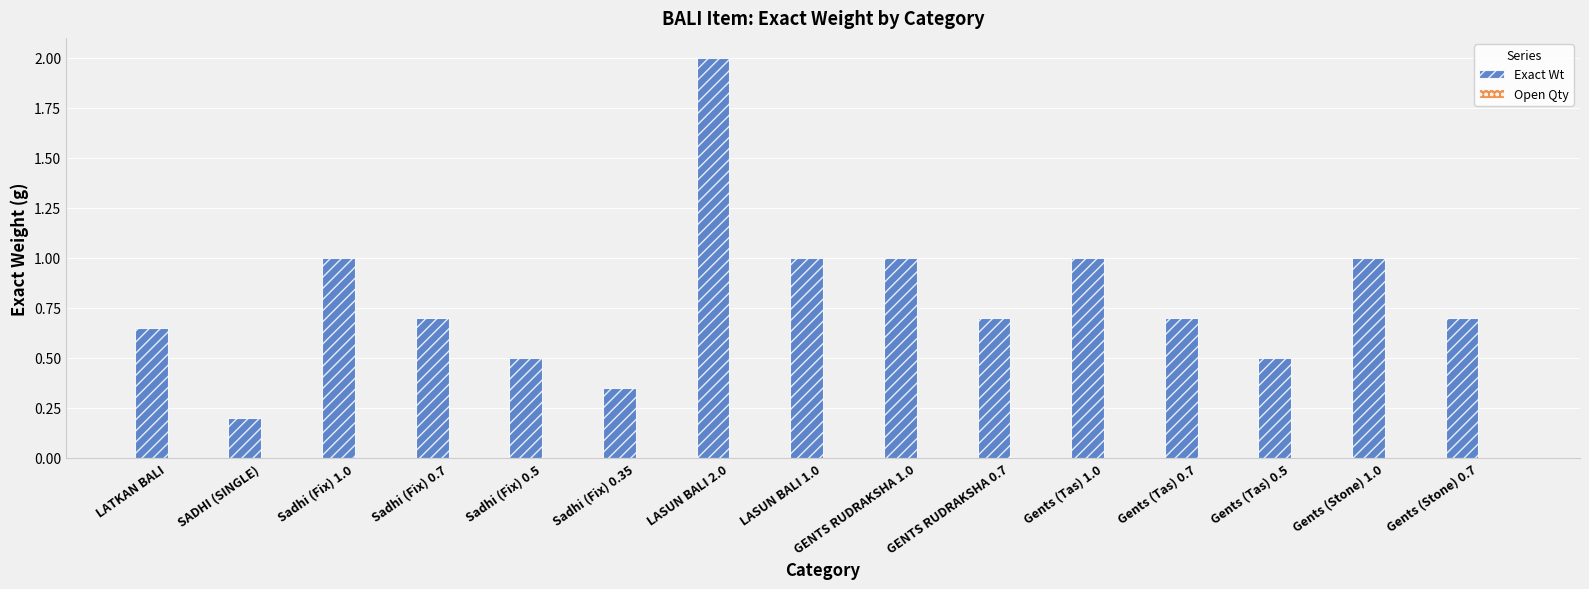

The chart shows a value of 1.0 at GENTS RUDRAKSHA 1.0. True or false?

True